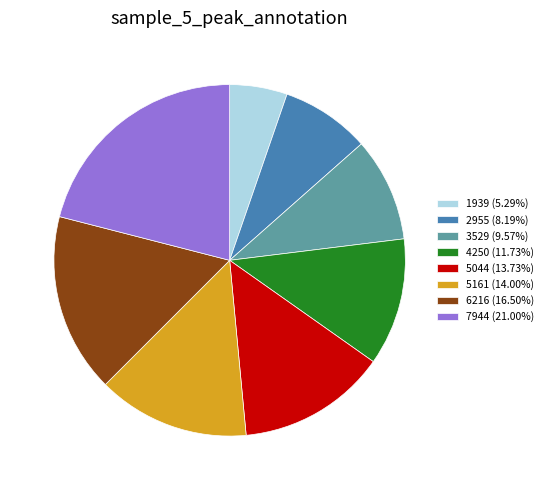

Is it true that 2955 is 1% of the pie?

False